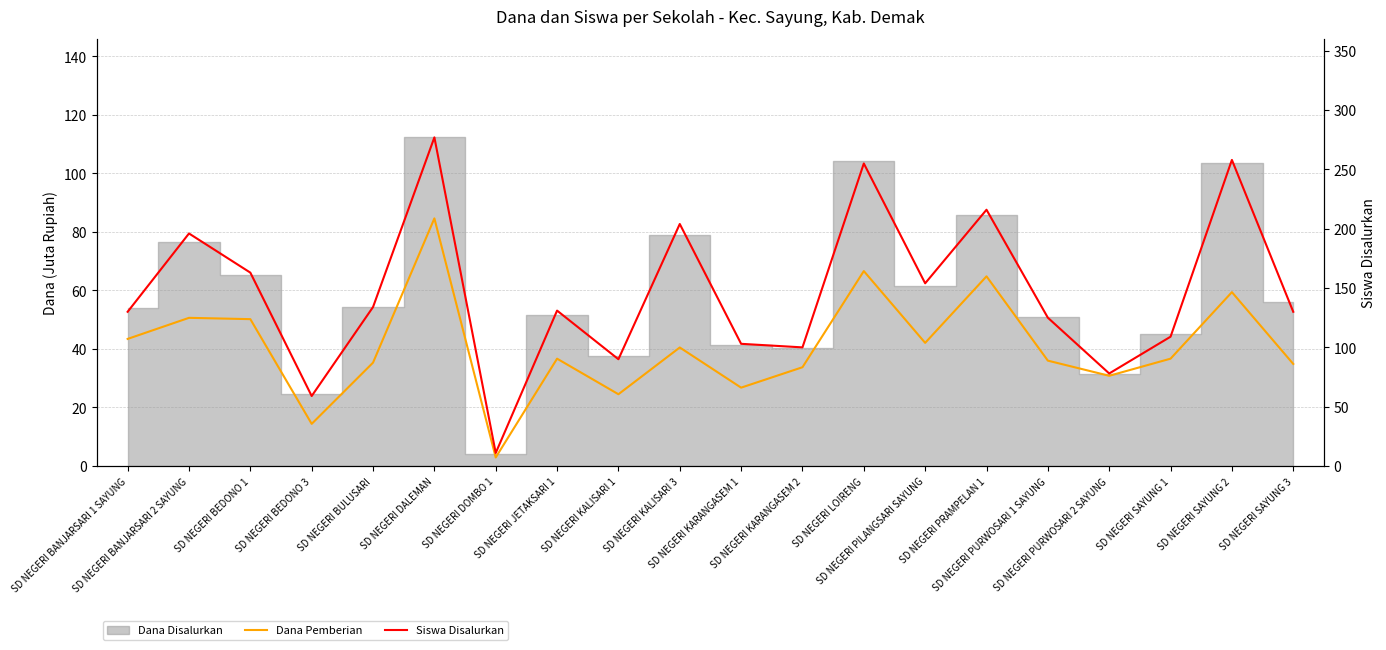

Between SD NEGERI BULUSARI and SD NEGERI KALISARI 1, which is larger?

SD NEGERI BULUSARI